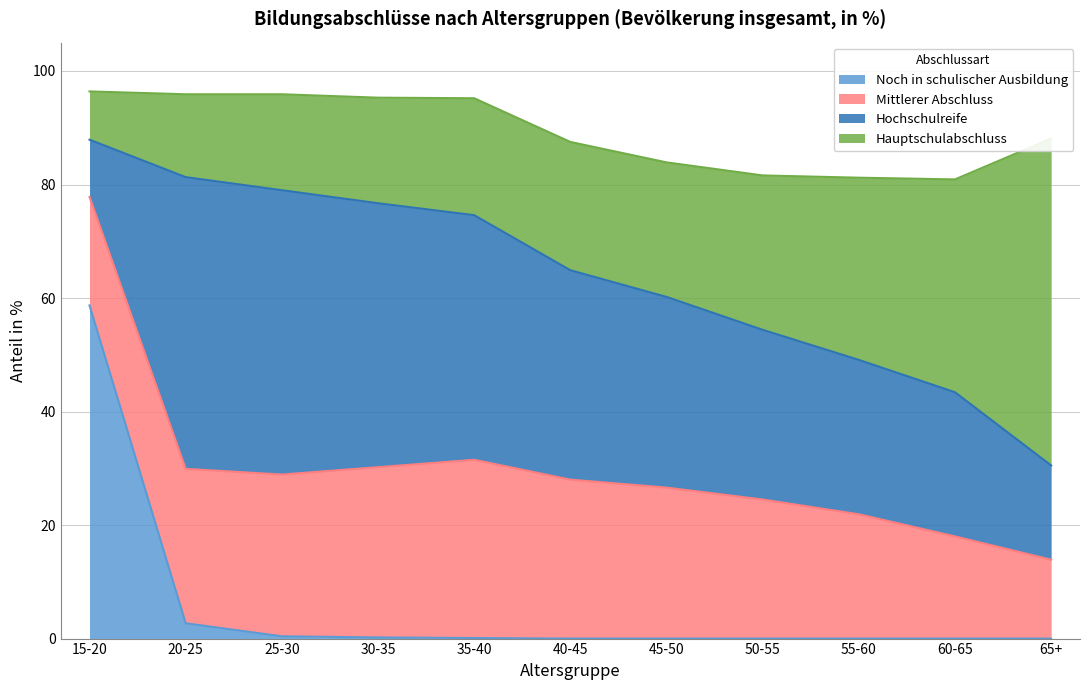

Where is Hochschulreife nearest to the value 30?

50-55